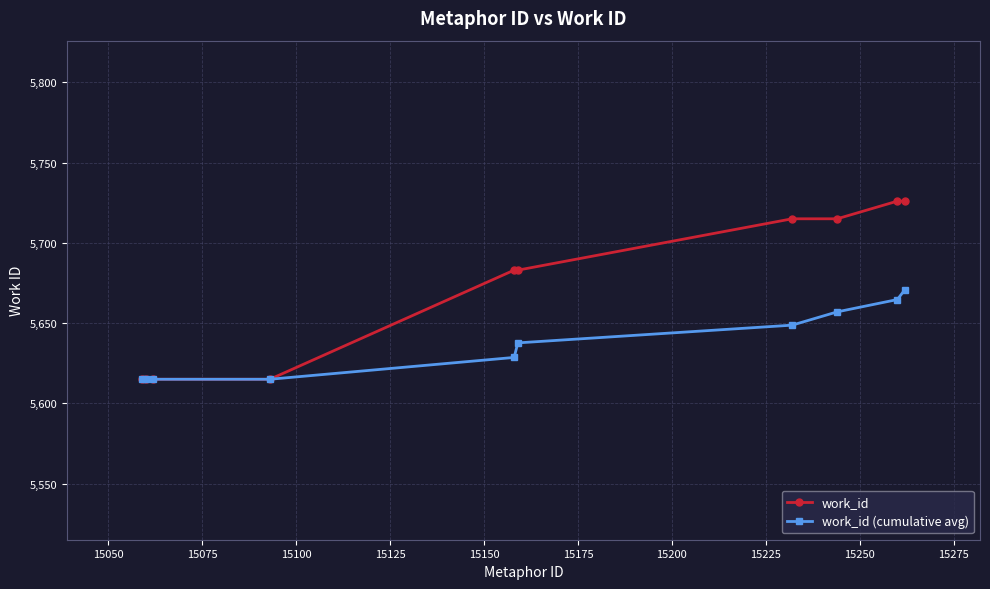

How many distinct data groups are displayed?

2